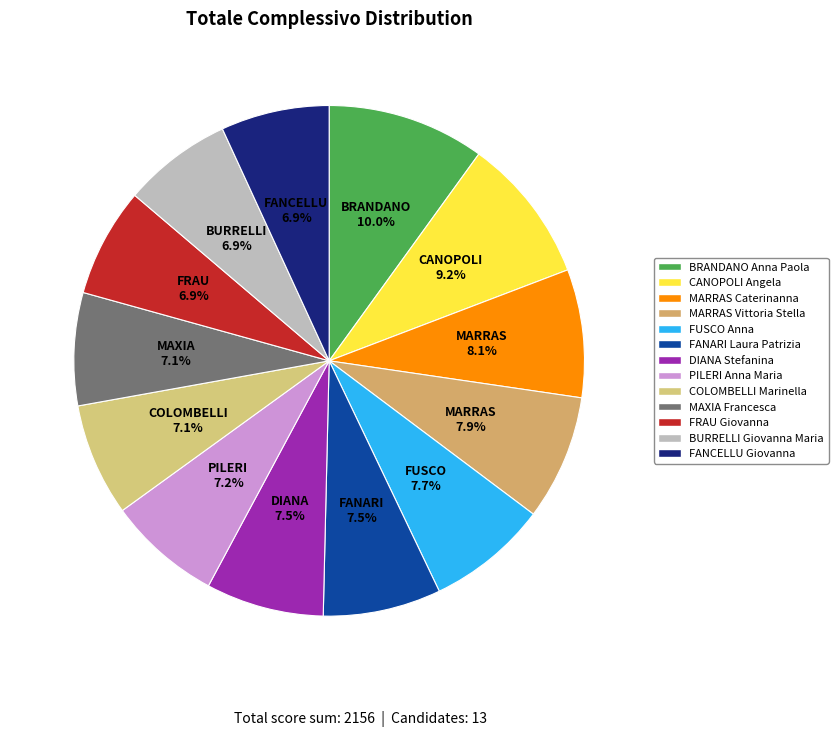

Which slice is the smallest?

FANCELLU Giovanna